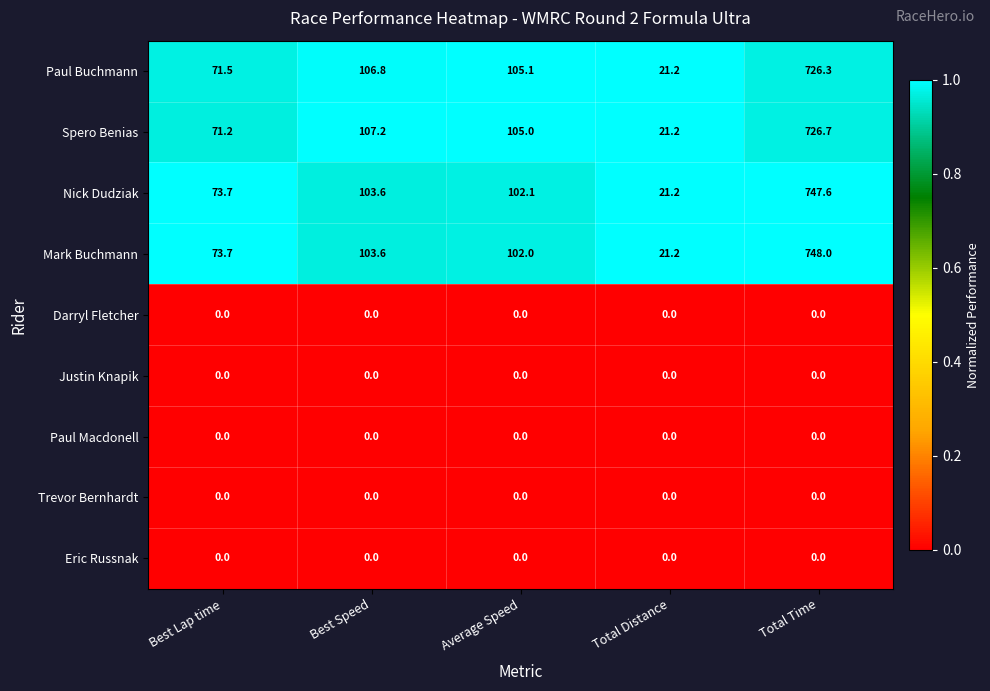

At which label is Spero Benias closest to 373?

Best Speed